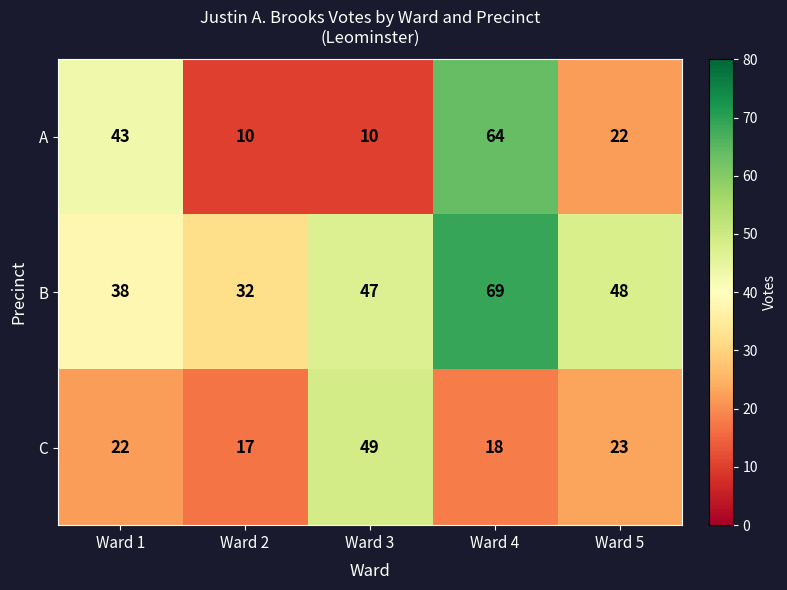

Reading right to left, extract all data points from this chart.

A: 22	64	10	10	43
B: 48	69	47	32	38
C: 23	18	49	17	22